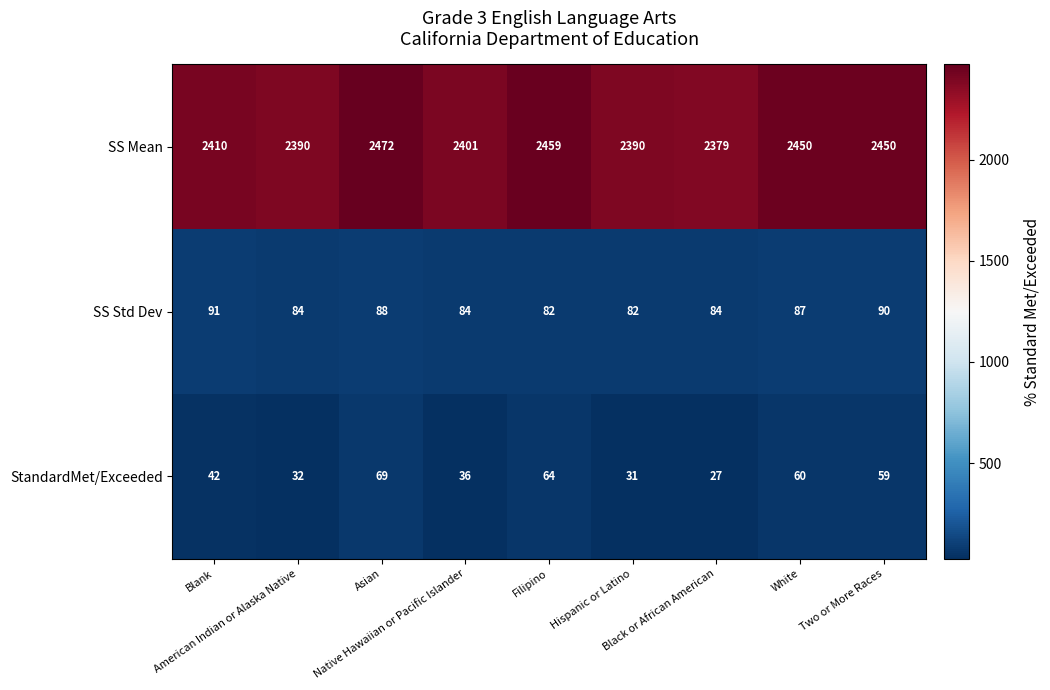

What is the lowest value of the SS Std Dev series?

82